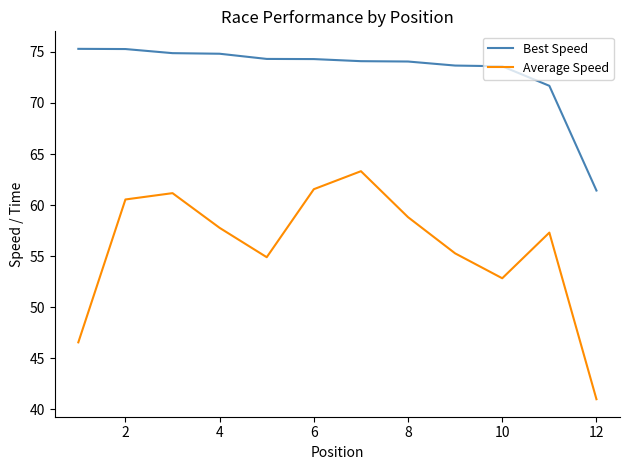

Which series has the largest total across all categories?

Best Speed